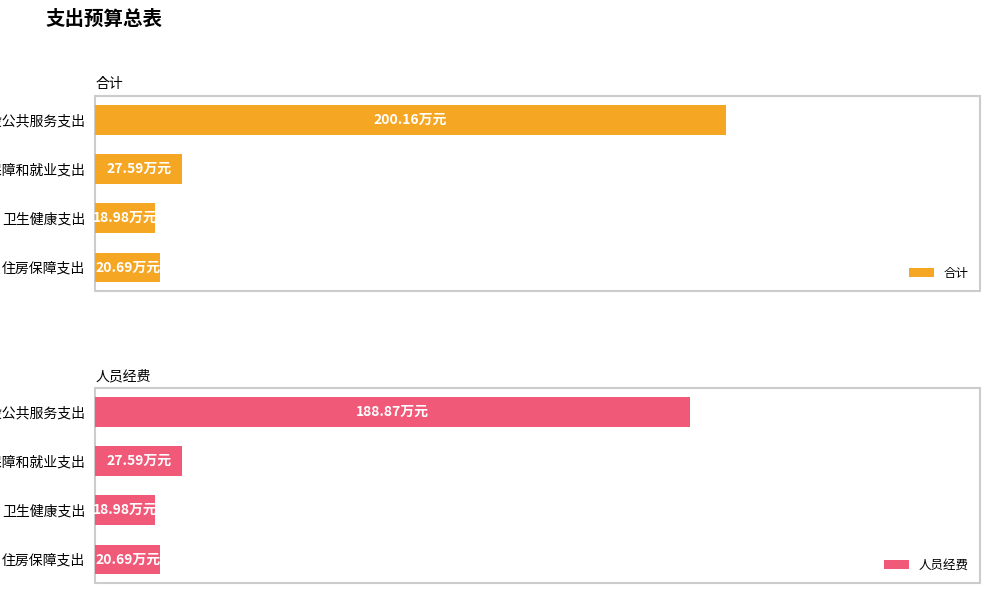

What is the approximate value of 人员经费 at 卫生健康支出?

19.0